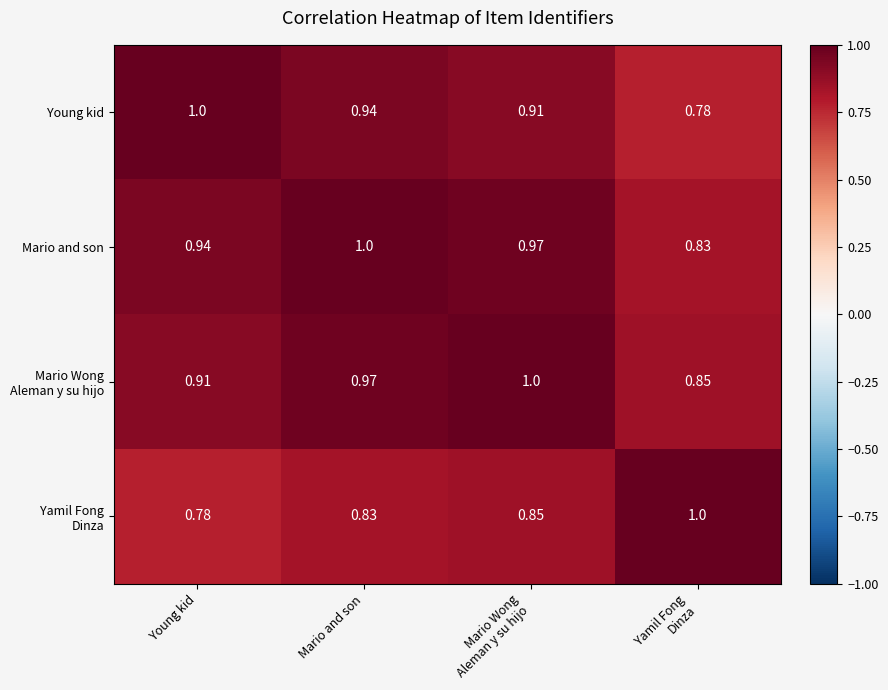

At how many categories does at least one series exceed 0?

4